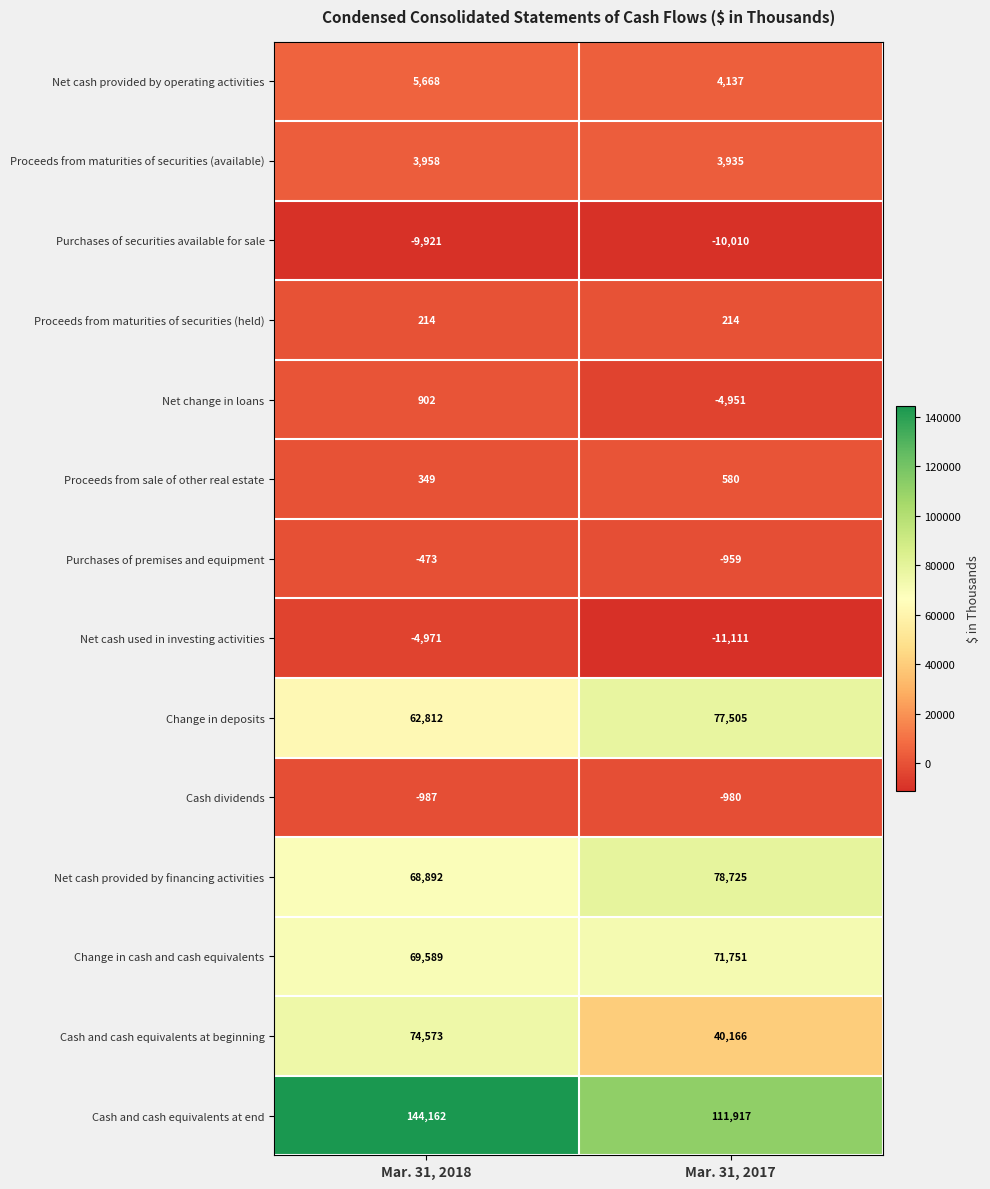

What is the difference between the highest and lowest values at Mar. 31, 2017?

123028